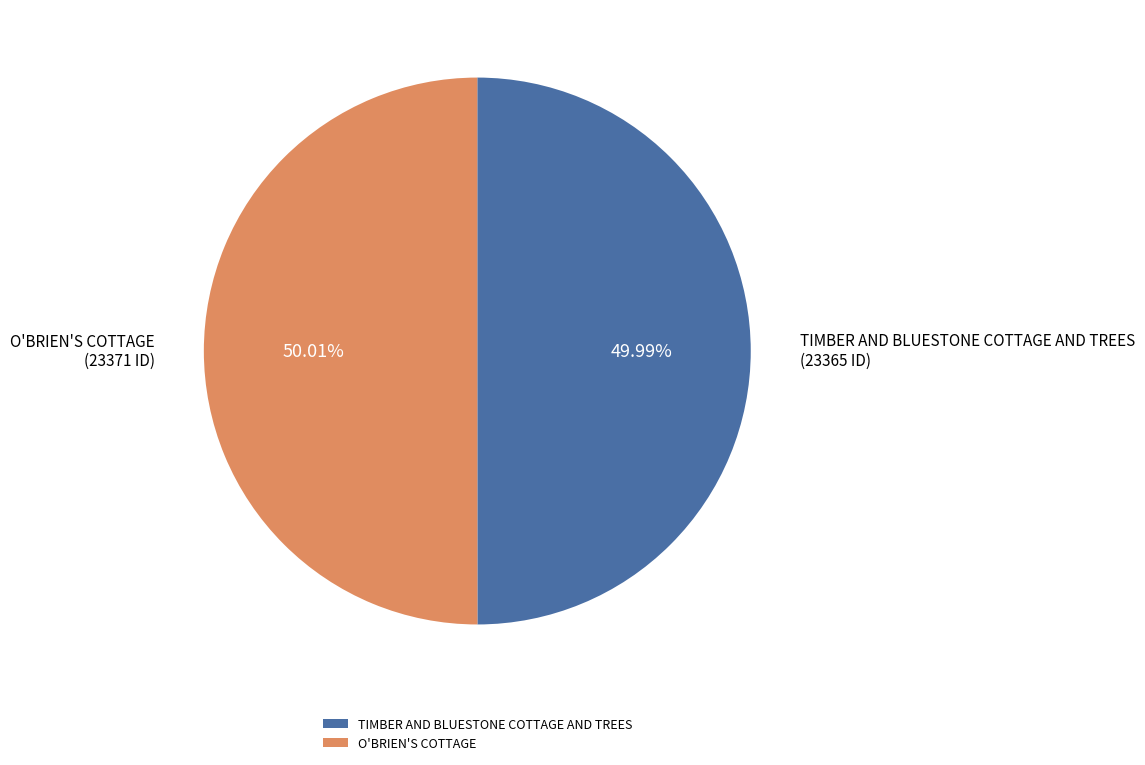

How many segments does this pie chart have?

2